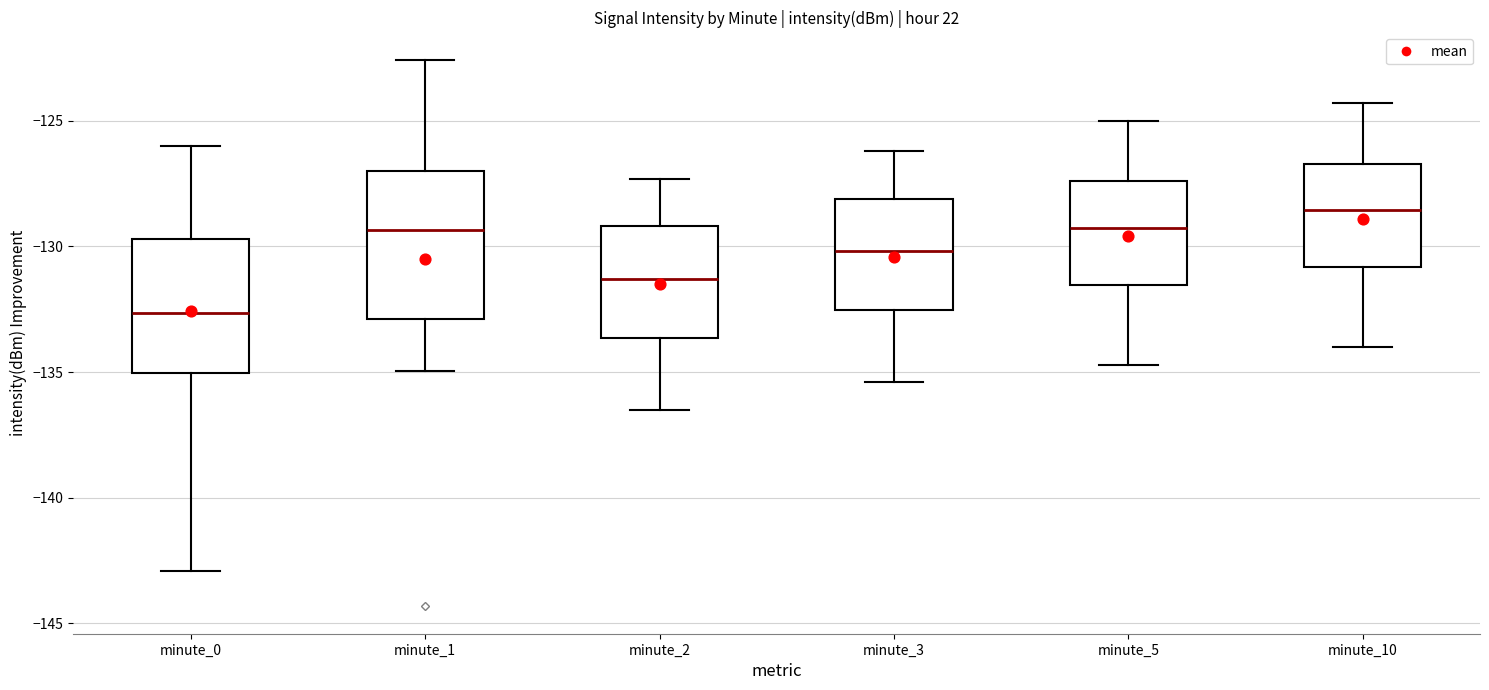

Which box's median line is the highest?

minute_10